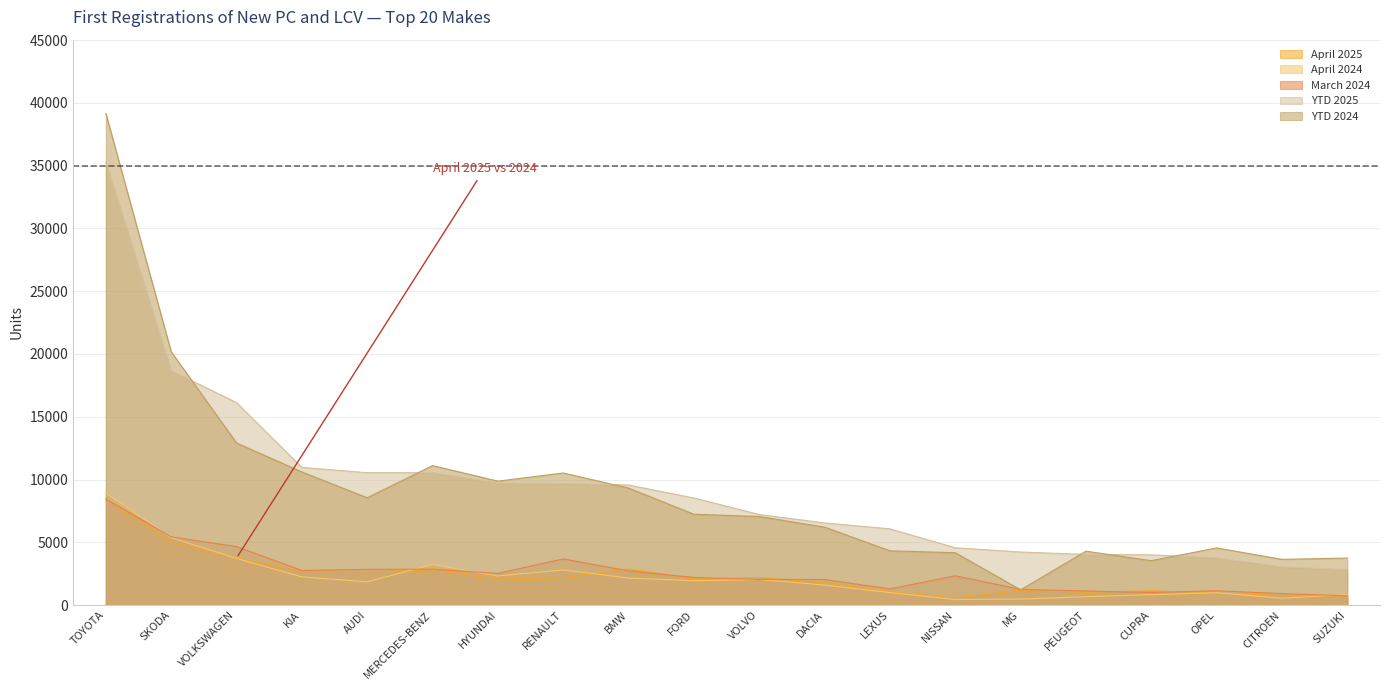

What is the approximate value of April 2024 at MG?

477